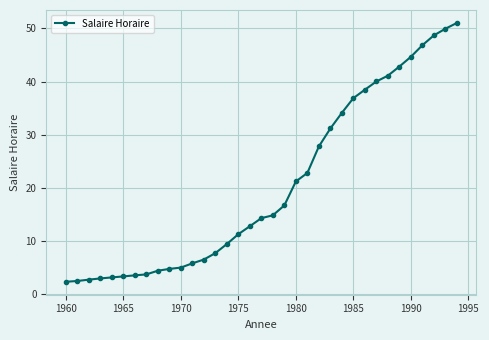

What is the difference between the second highest and minimum values?

47.6